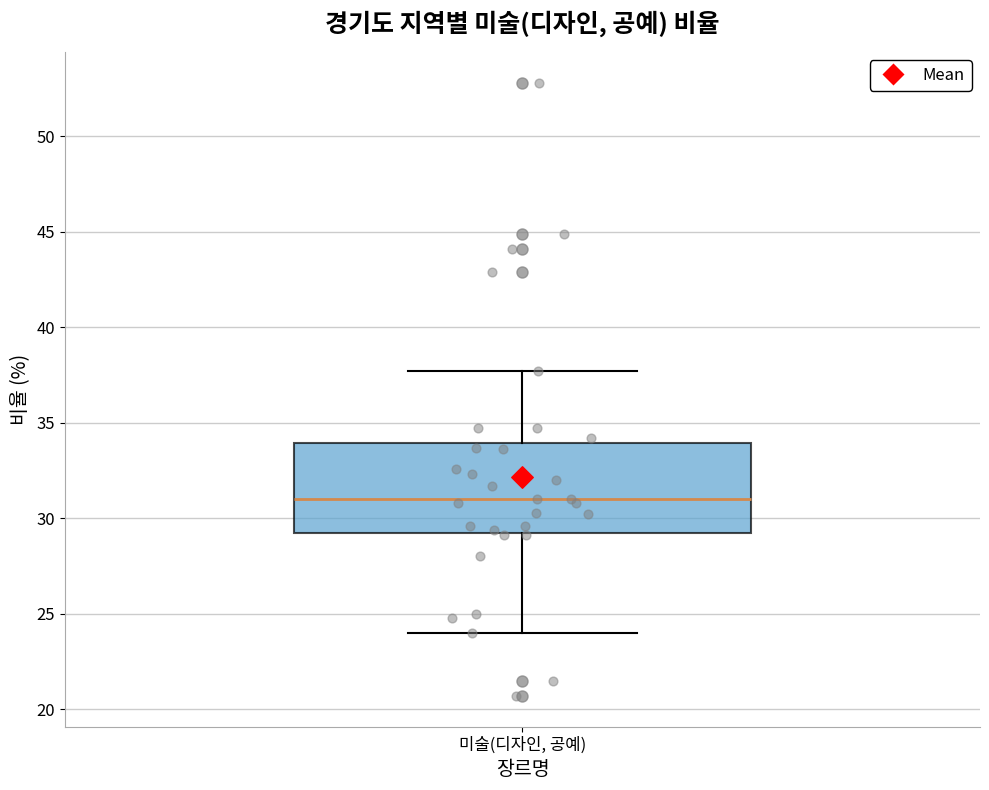

Where is the upper edge of the box for 미술(디자인, 공예) on the y-axis? The values are not printed on the chart, so give them approximately, as read against the axis.

34.0